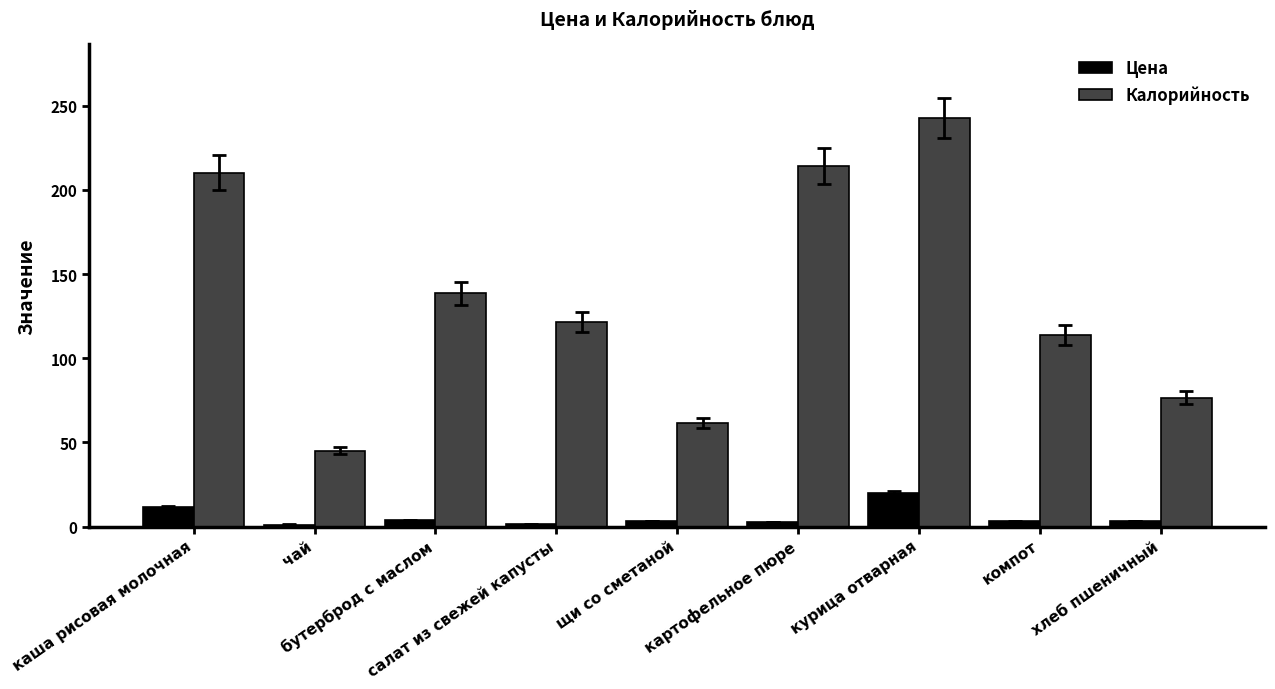

What is the difference between the second highest and minimum values in the Калорийность series?

168.8